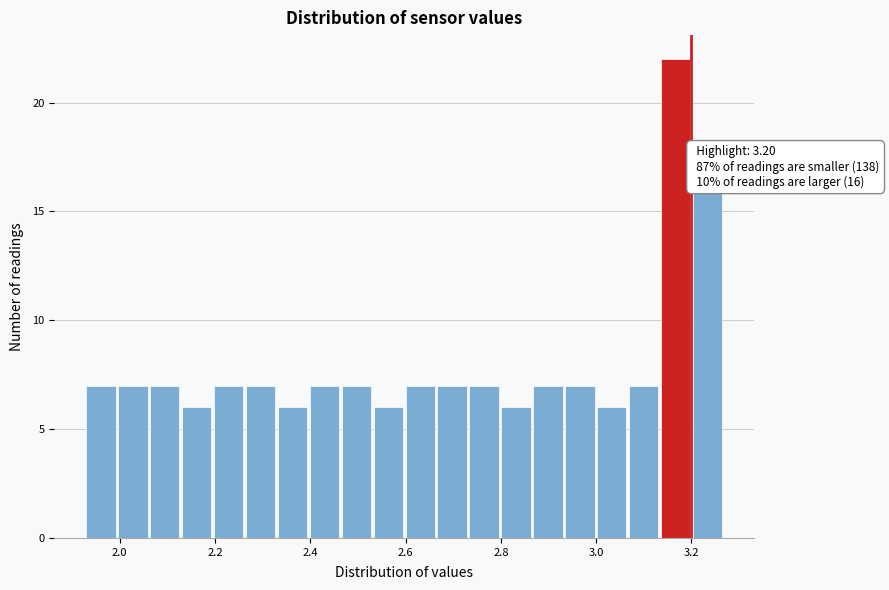

Around what value on the x-axis is the tallest bar? Give the approximate position of its centre, as read against the axis.

3.16